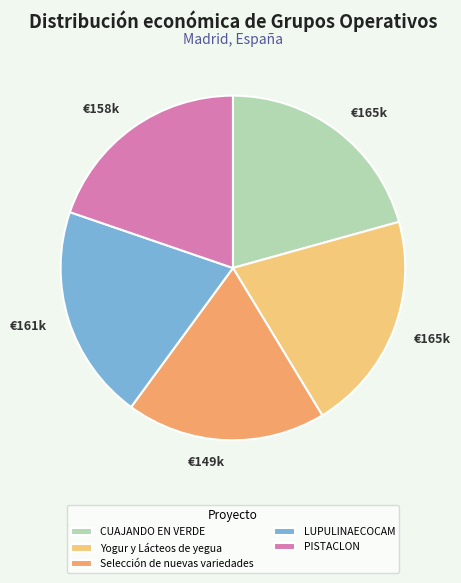

Is it true that PISTACLON is 5% of the pie?

False